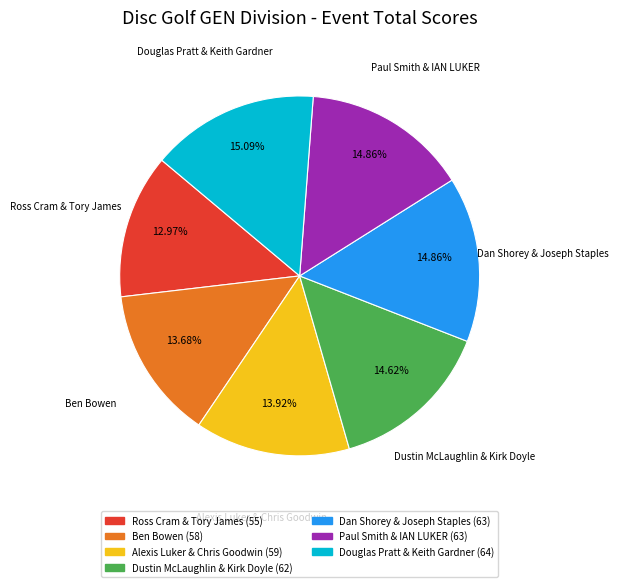

What is the ratio of the value at Alexis Luker & Chris Goodwin to the value at Douglas Pratt & Keith Gardner?

0.9